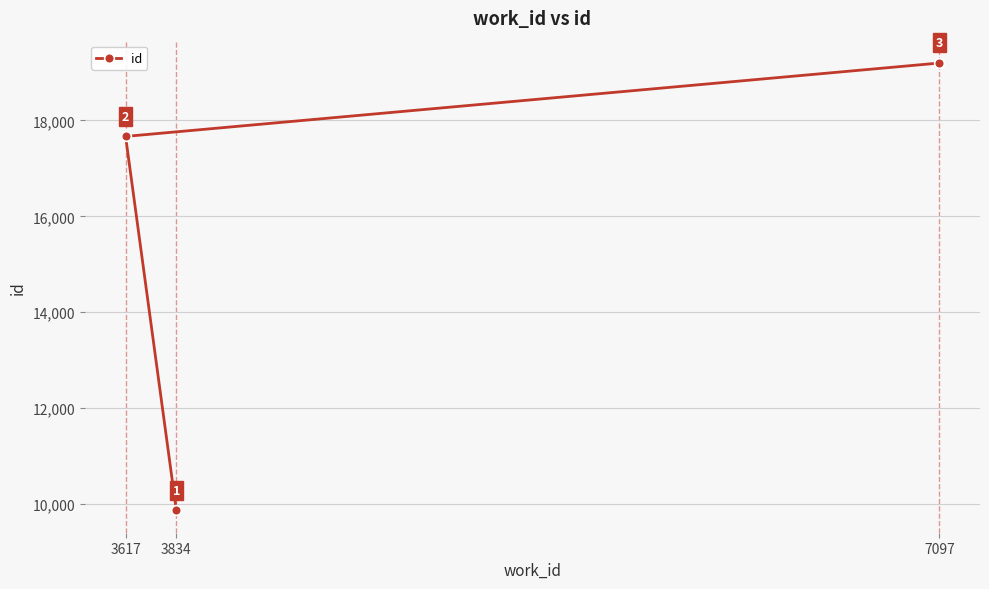

How many values are between 9866 and 19198?

3